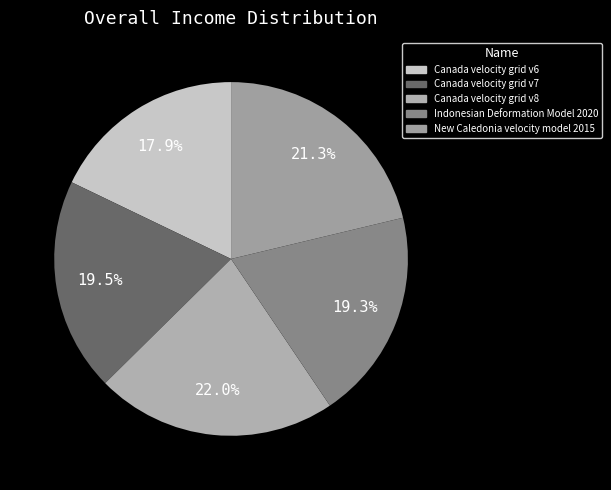

Rank the categories by value from highest to lowest.

Canada velocity grid v8, New Caledonia velocity model 2015, Canada velocity grid v7, Indonesian Deformation Model 2020, Canada velocity grid v6